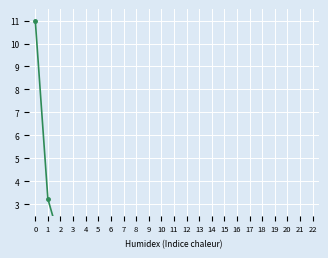

True or false: the data has more than 0 interior local peaks.

True